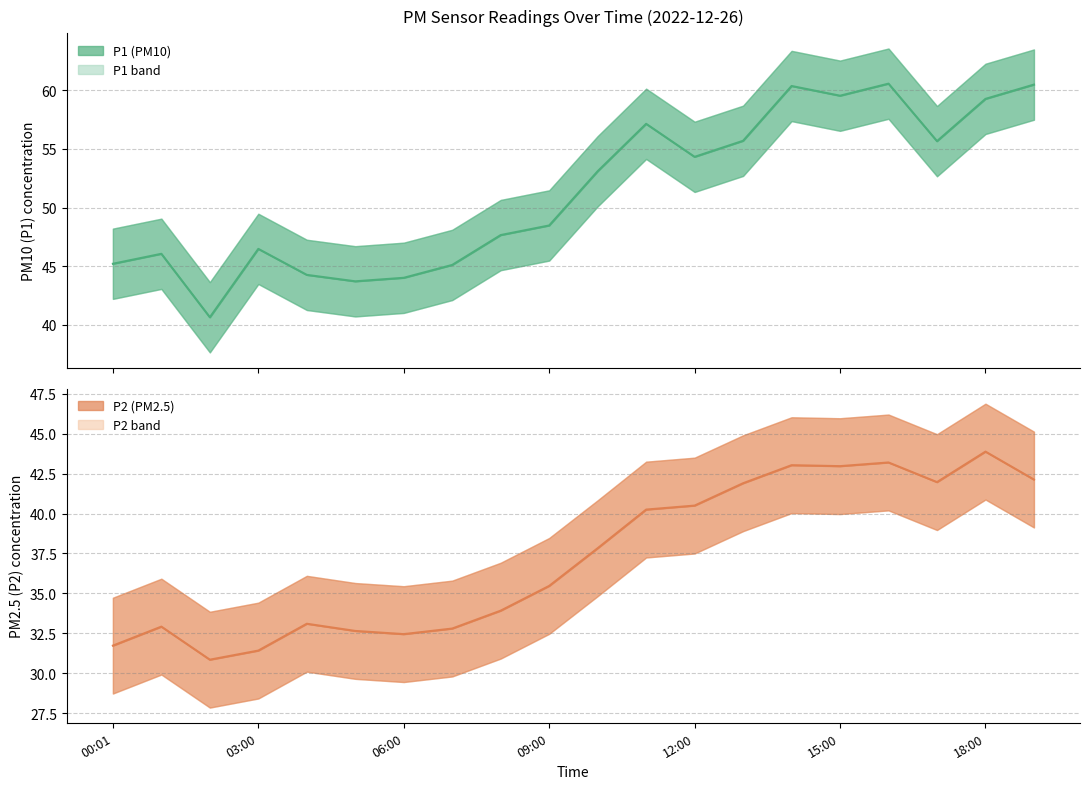

Which category has the highest value across all series?

16